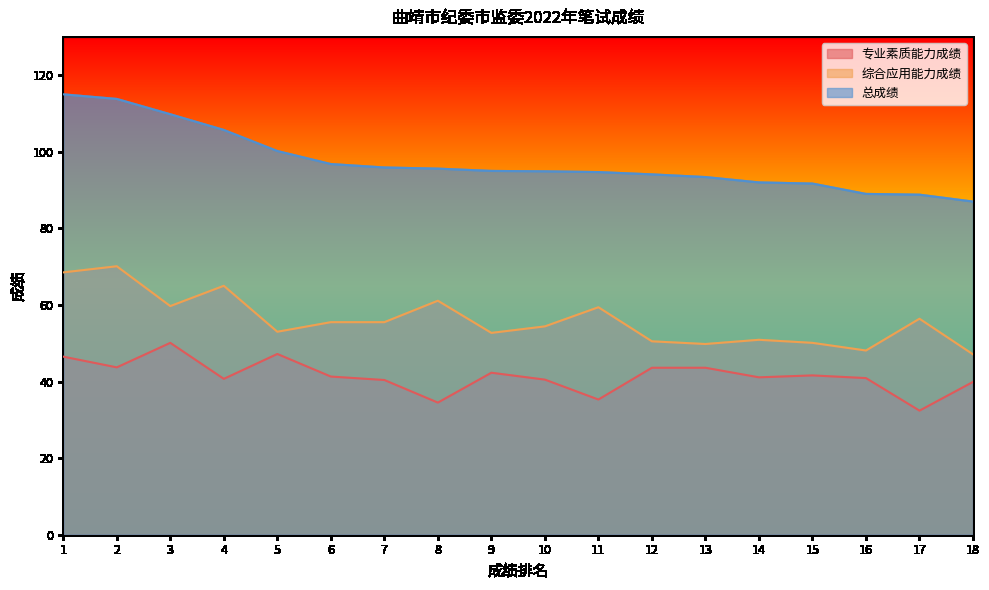

What is the spread (max minus min) of values at 9?

52.7